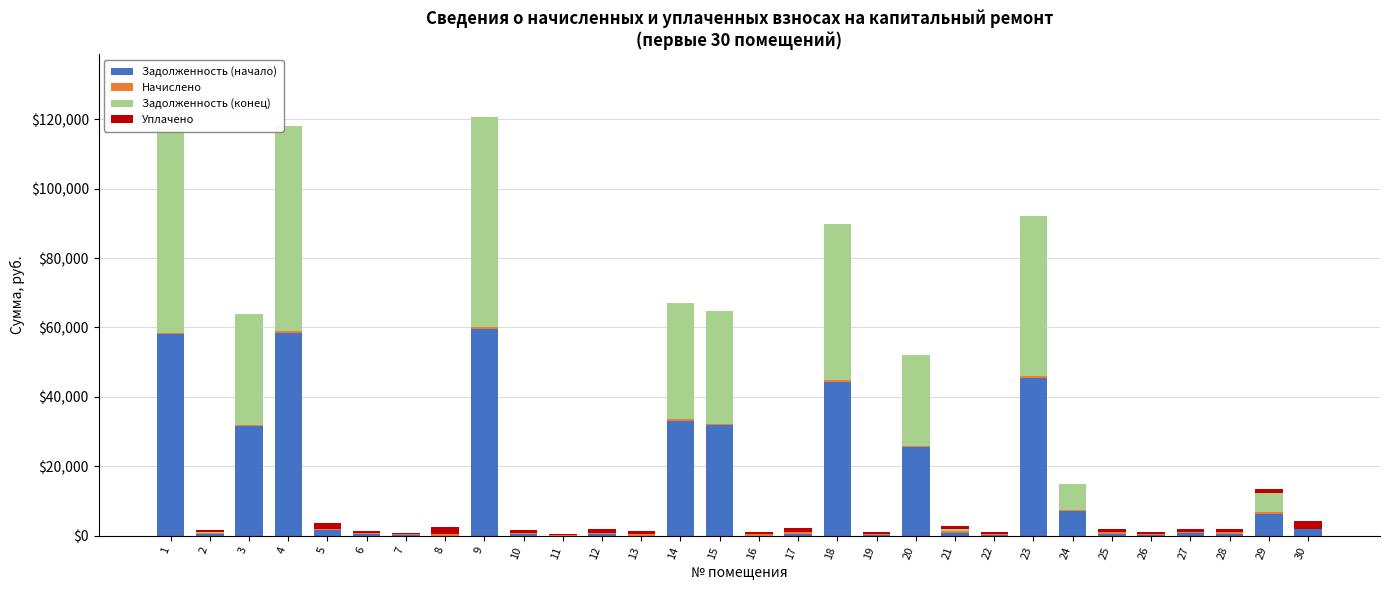

What is the difference between the second highest and minimum values in the Начислено series?

230.4